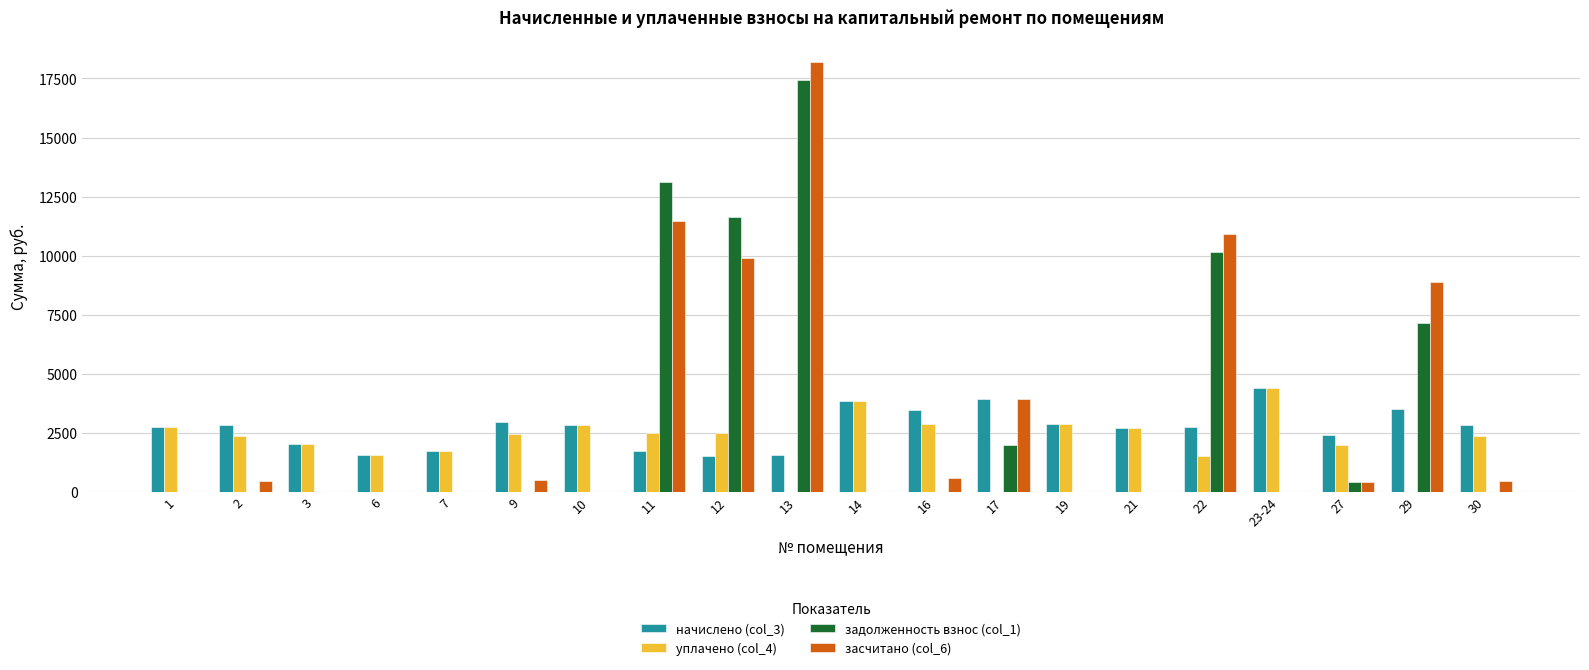

Read the уплачено (col_4) value at 23-24.

4371.8